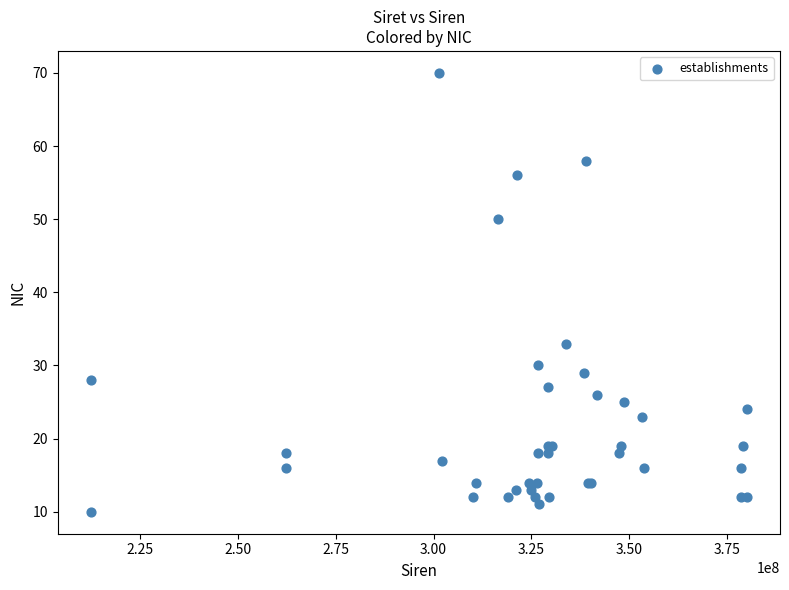

What Y value in the scatter plot is closest to 40?

33